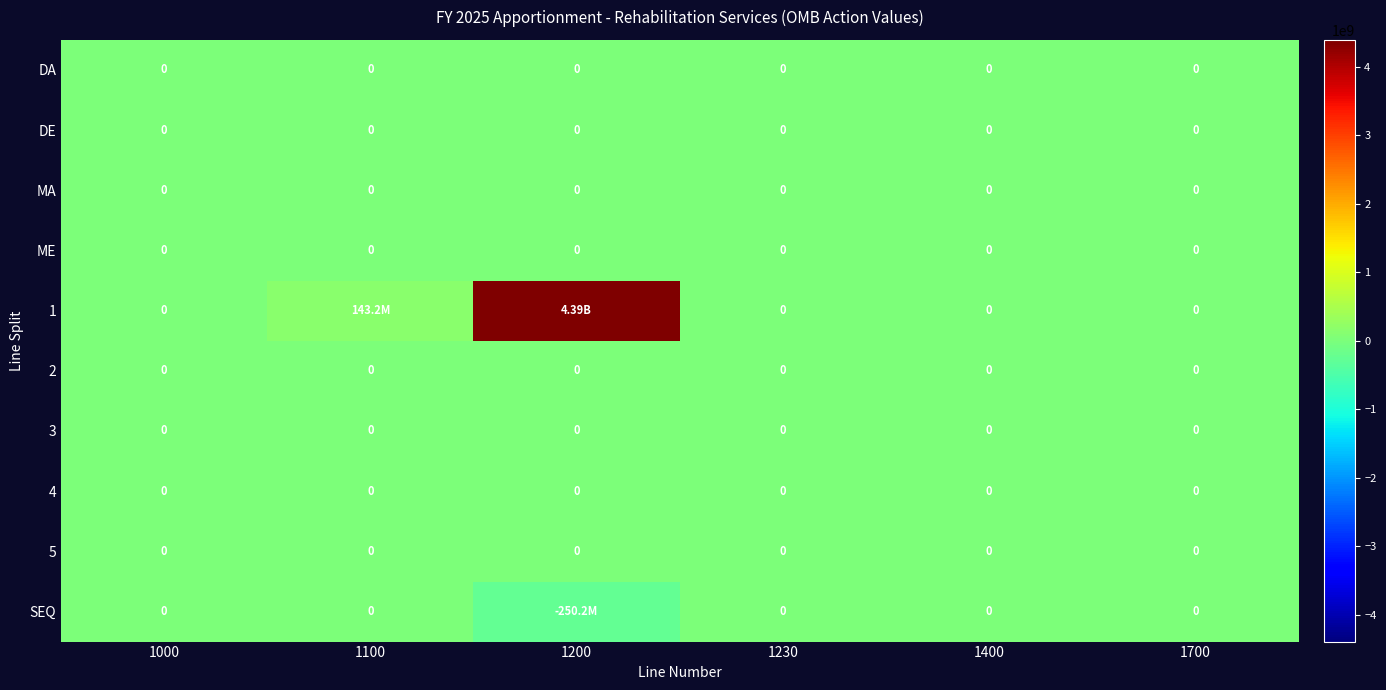

Is it true that DE equals 0 at 1230?

True